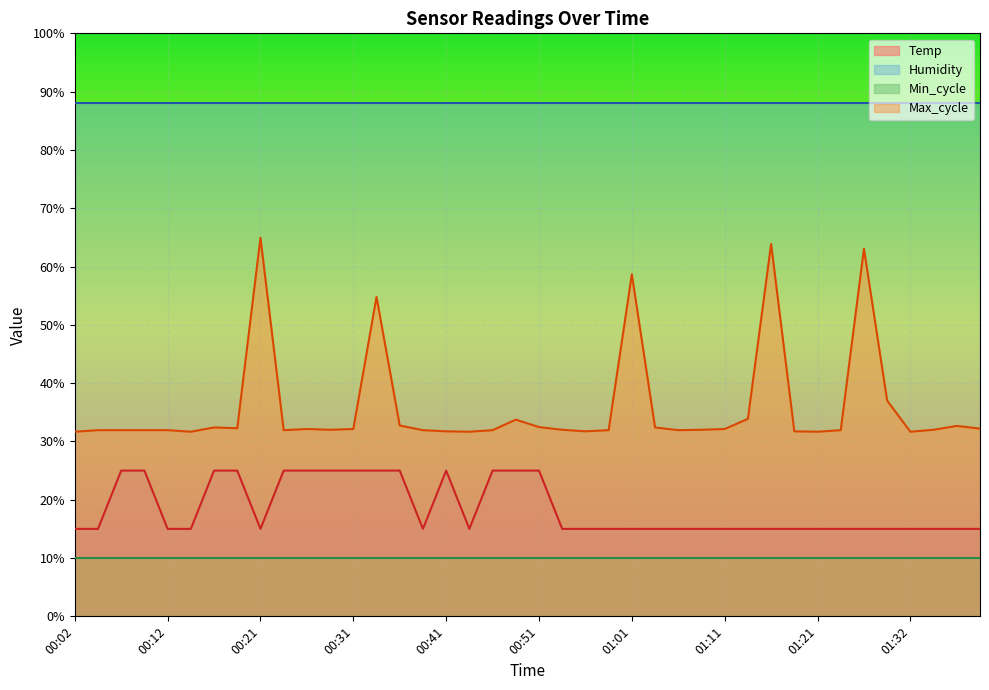

What is the total value across all series at 00:02?

144.7